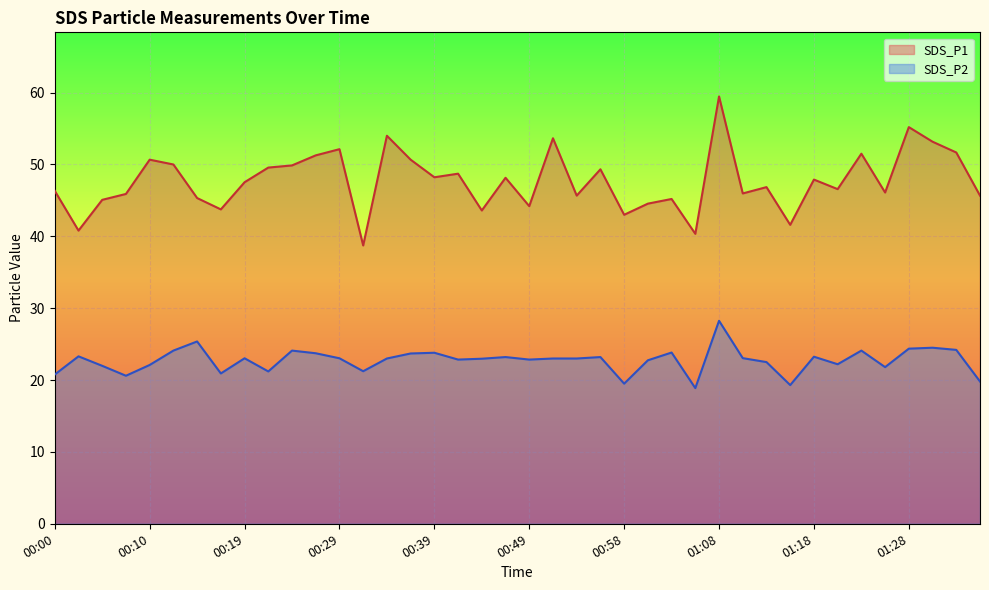

Reading right to left, transcribe all the data shown in this chart.

SDS_P1: 45.7	51.7	53.2	55.2	46.1	51.5	46.6	47.9	41.6	46.9	46.0	59.5	40.4	45.2	44.5	43.0	49.3	45.7	53.6	44.2	48.1	43.6	48.7	48.2	50.7	54.0	38.7	52.1	51.3	49.9	49.6	47.5	43.8	45.3	50.0	50.7	45.9	45.1	40.8	46.3
SDS_P2: 19.8	24.2	24.5	24.4	21.8	24.1	22.2	23.2	19.3	22.5	23.1	28.2	18.9	23.8	22.8	19.5	23.2	23.0	23.0	22.9	23.2	23.0	22.9	23.8	23.7	23.0	21.2	23.0	23.7	24.1	21.2	23.0	20.9	25.4	24.1	22.1	20.6	22.0	23.3	20.8